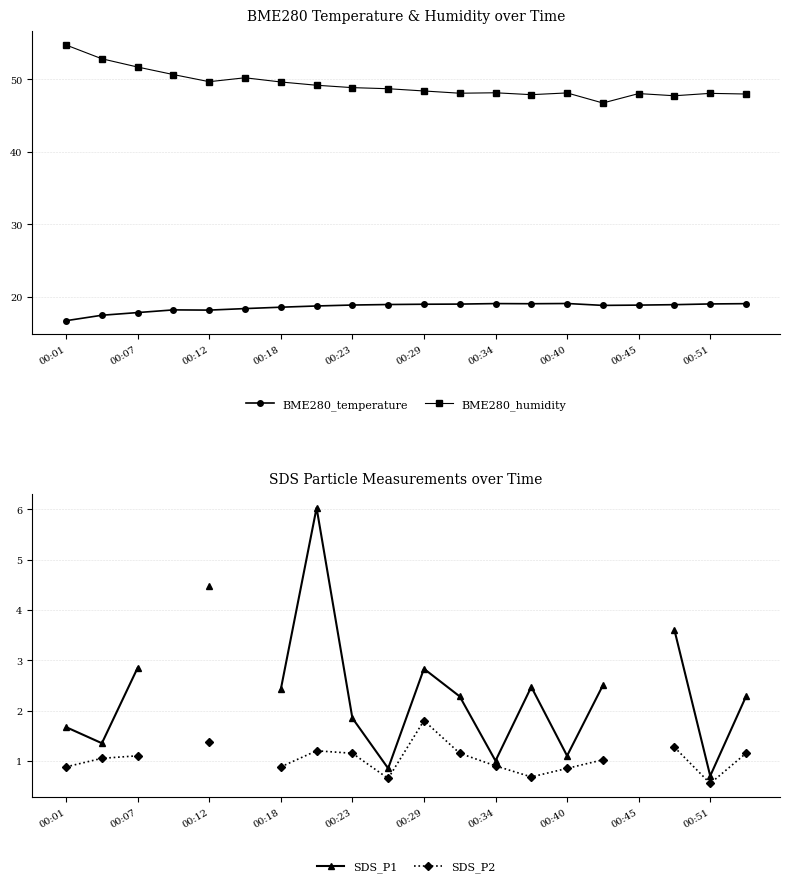

True or false: BME280_humidity has more than 2 interior local peaks.

True